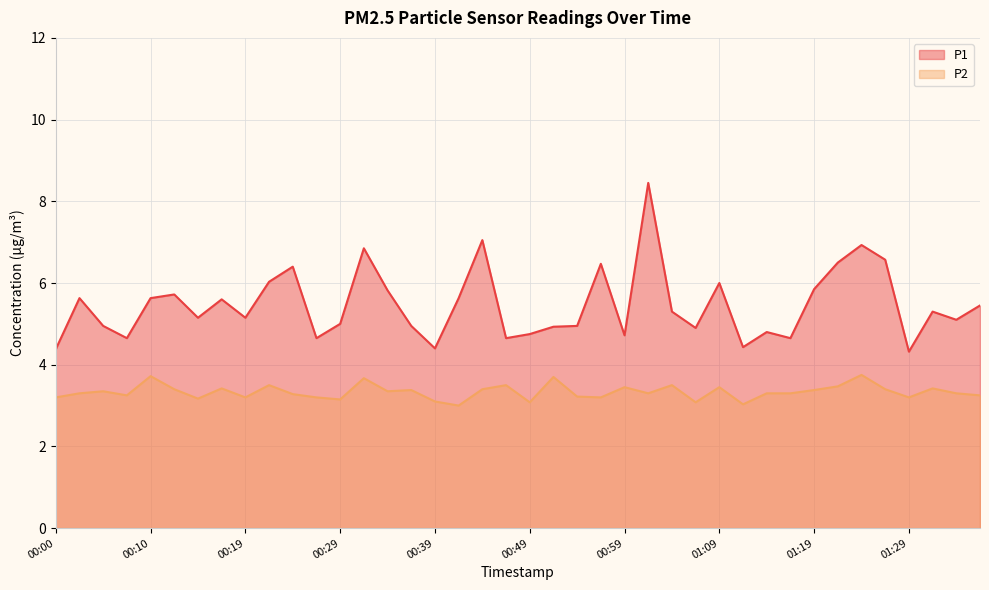

The value of P1 at 00:00 is 4.4. True or false?

True